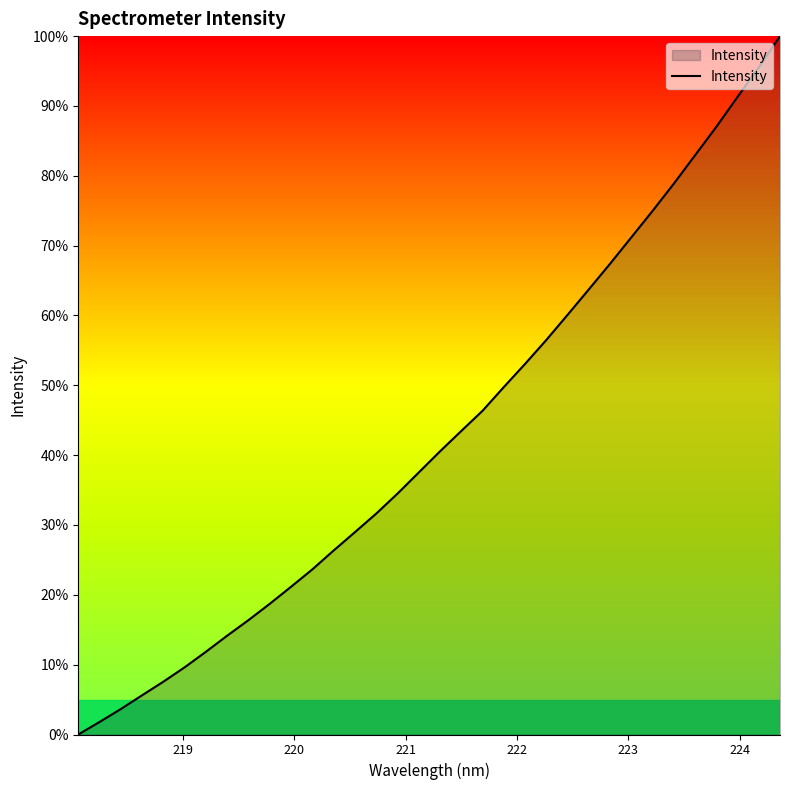

What is the difference between the maximum and minimum values?

100.0